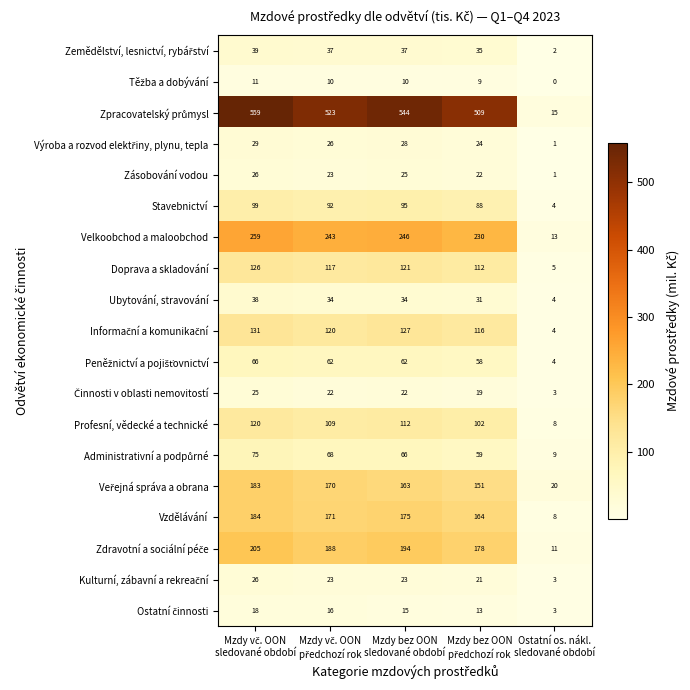

What is the greatest value displayed?

559